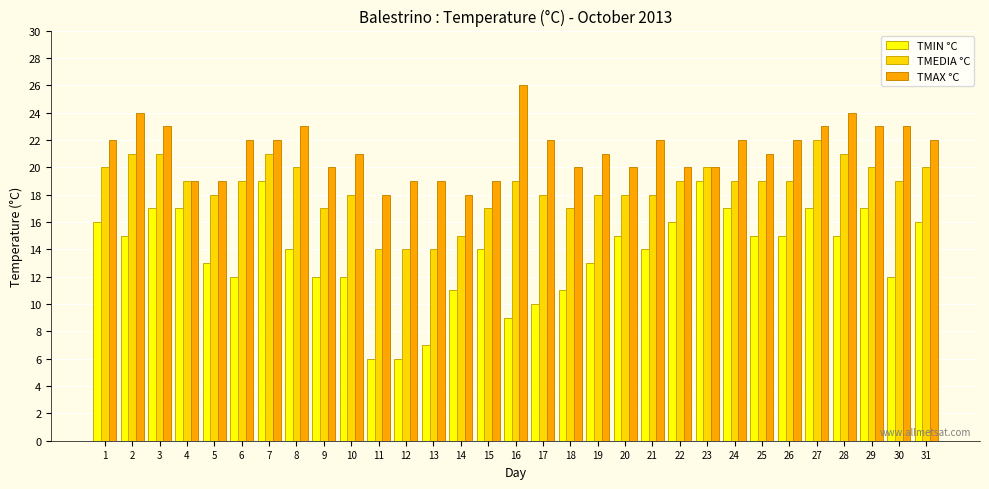

How many categories are shown in the chart?

31